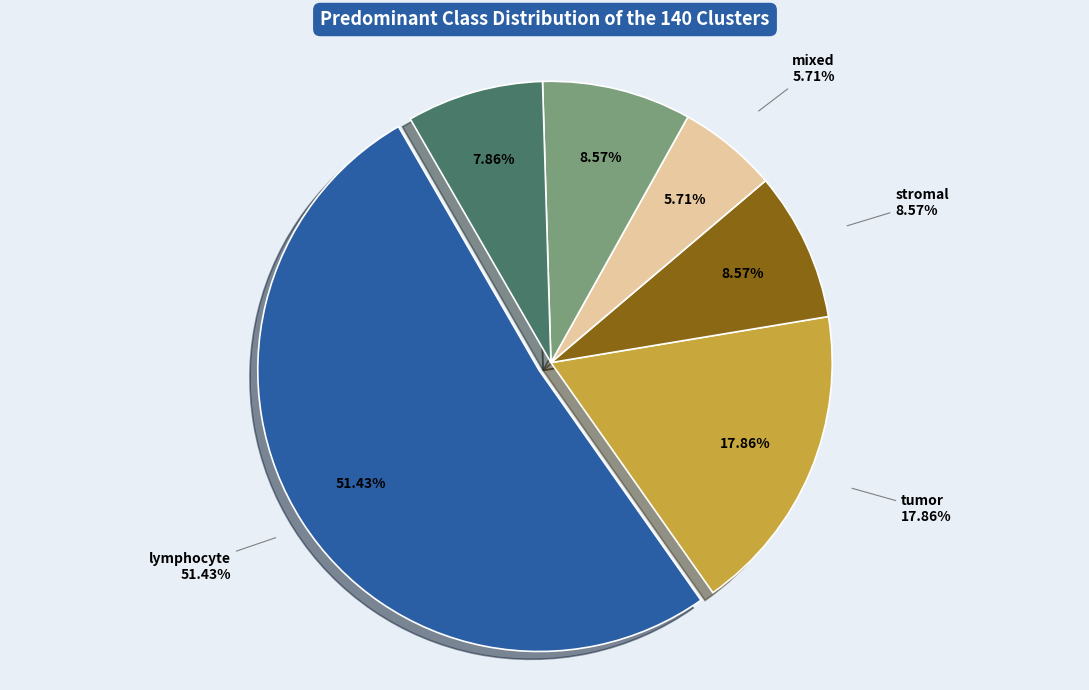

Between mixed and blurred, which is larger?

blurred